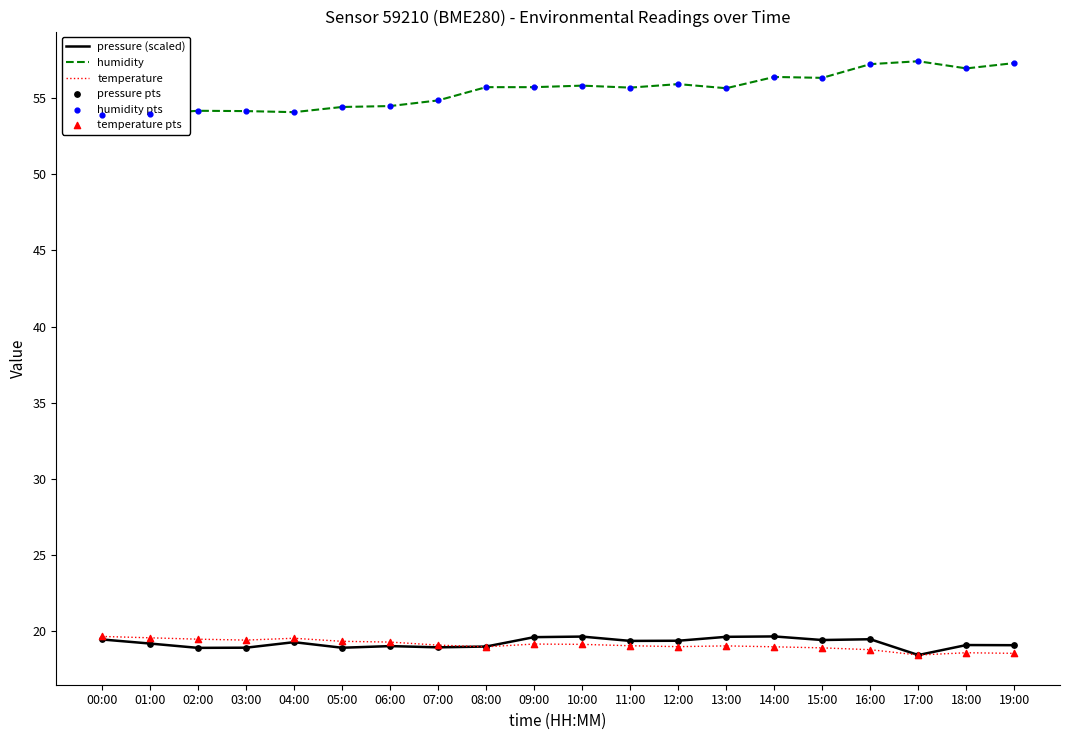

What are all the series names shown in the legend?

pressure (scaled), humidity, temperature, pressure pts, humidity pts, temperature pts